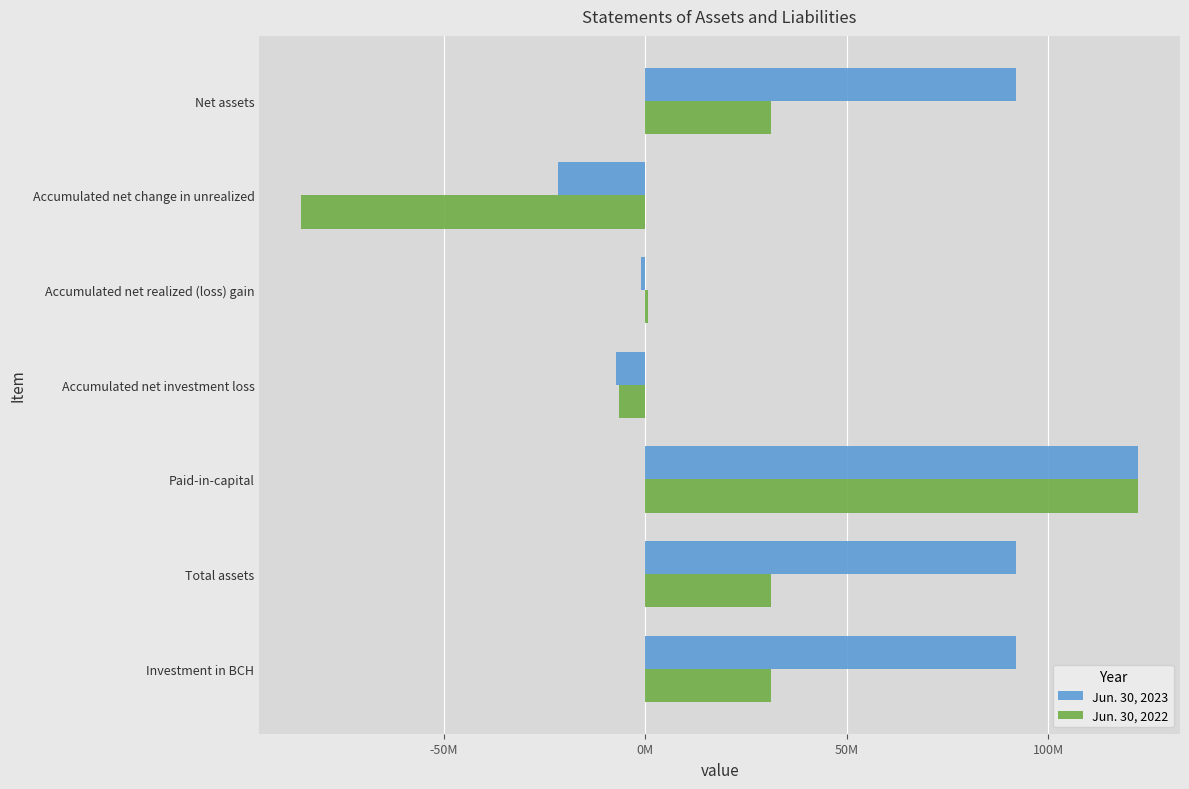

What are all the series names shown in the legend?

Jun. 30, 2023, Jun. 30, 2022